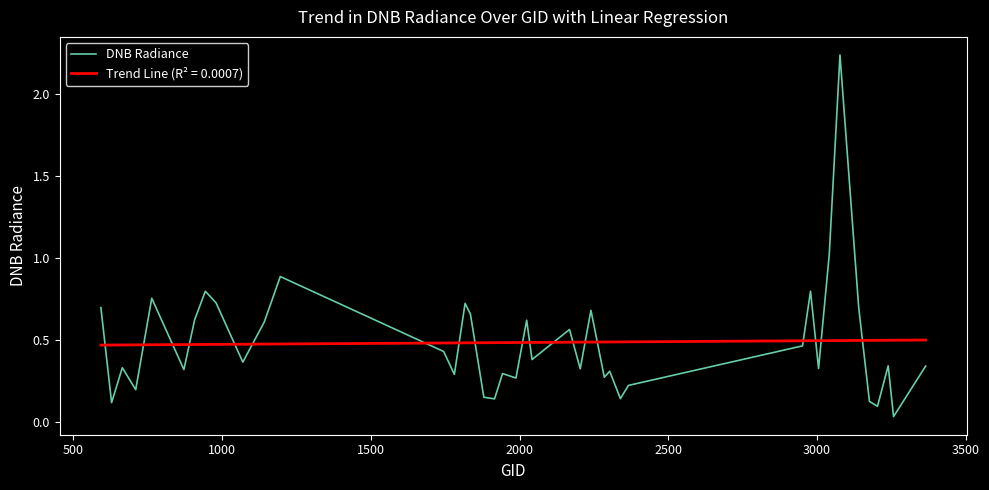

How many series are shown in this chart?

2